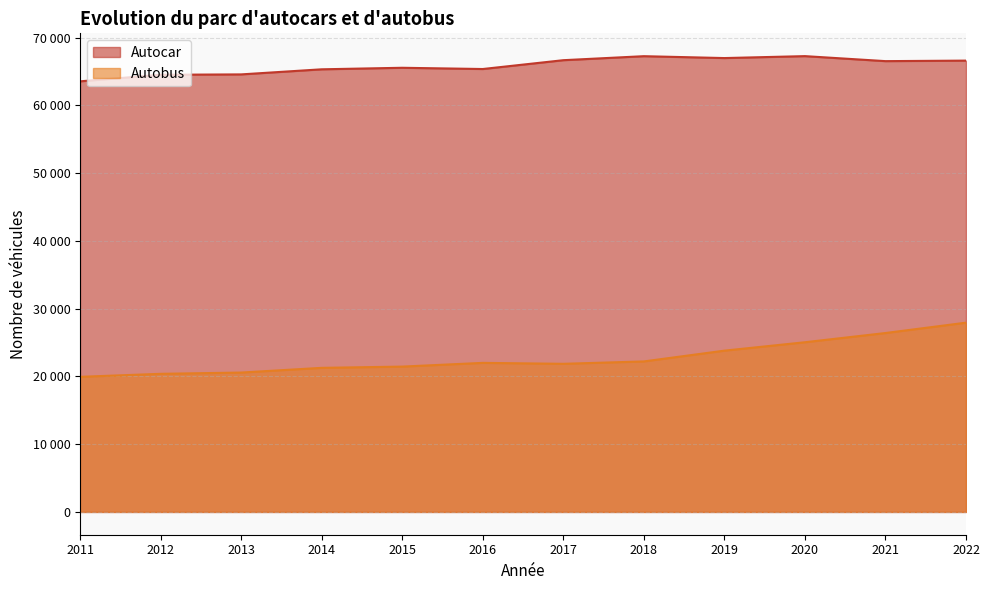

At which category does Autocar reach its first local valley?

2016